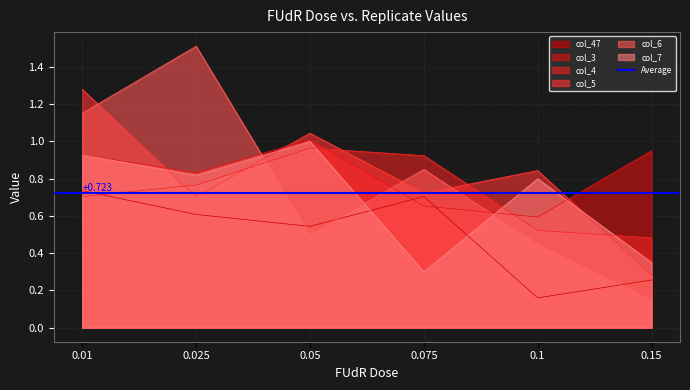

Reading left to right, transcribe all the data shown in this chart.

col_47: 0.01=0.7	0.025=0.6	0.05=0.5	0.075=0.7	0.1=0.2	0.15=0.3
col_3: 0.01=0.9	0.025=0.8	0.05=1.0	0.075=0.7	0.1=0.6	0.15=1.0
col_4: 0.01=0.7	0.025=0.8	0.05=1.0	0.075=0.9	0.1=0.5	0.15=0.5
col_5: 0.01=1.3	0.025=0.7	0.05=1.0	0.075=0.7	0.1=0.8	0.15=0.3
col_6: 0.01=1.2	0.025=1.5	0.05=0.5	0.075=0.8	0.1=0.5	0.15=0.1
col_7: 0.01=0.9	0.025=0.8	0.05=1.0	0.075=0.3	0.1=0.8	0.15=0.3